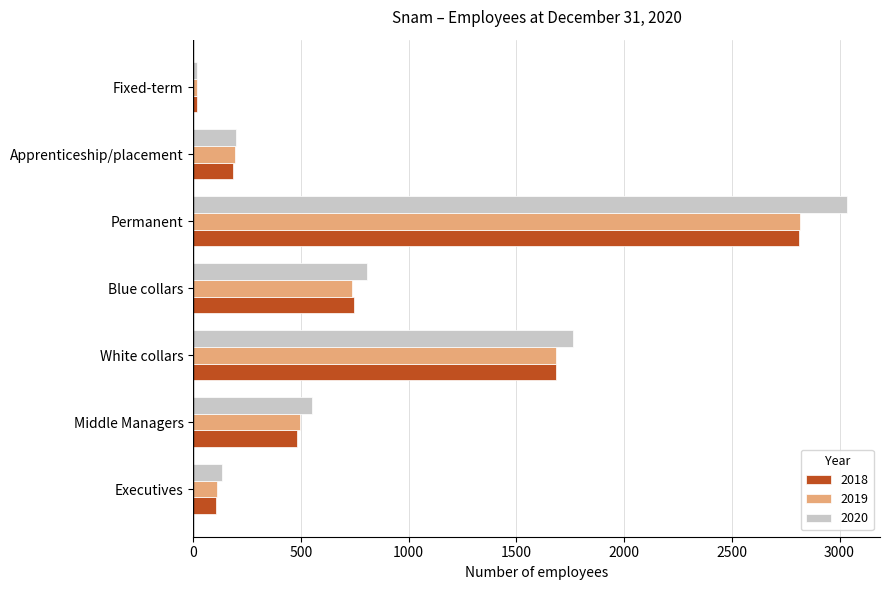

Where is 2019 nearest to the value 1416?

White collars